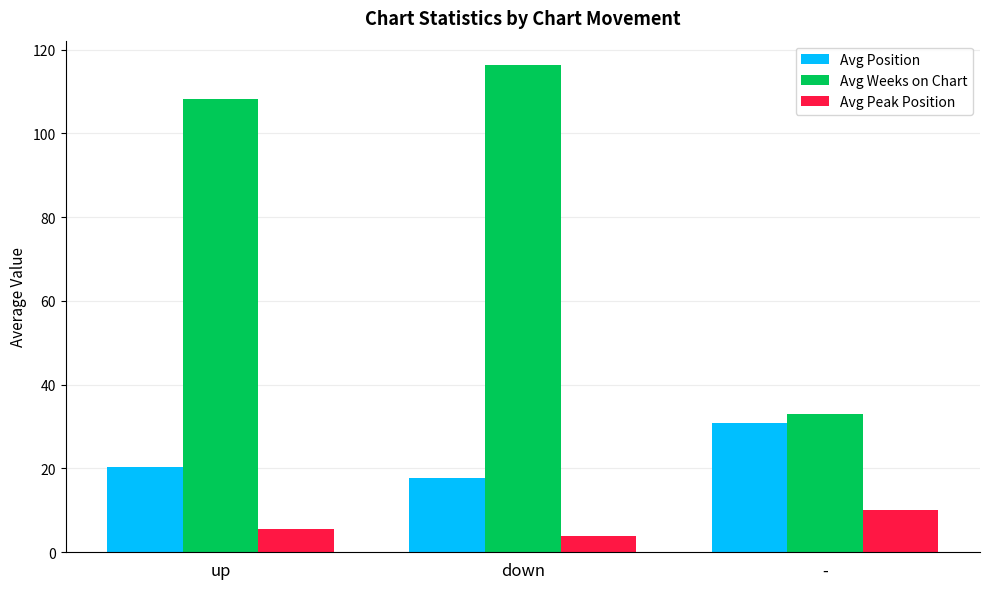

Are the bars horizontal?

No